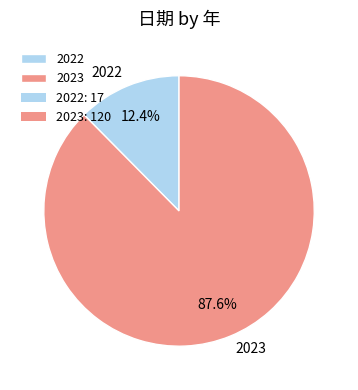

To the nearest percent, what percentage of the pie is 2023?

88%